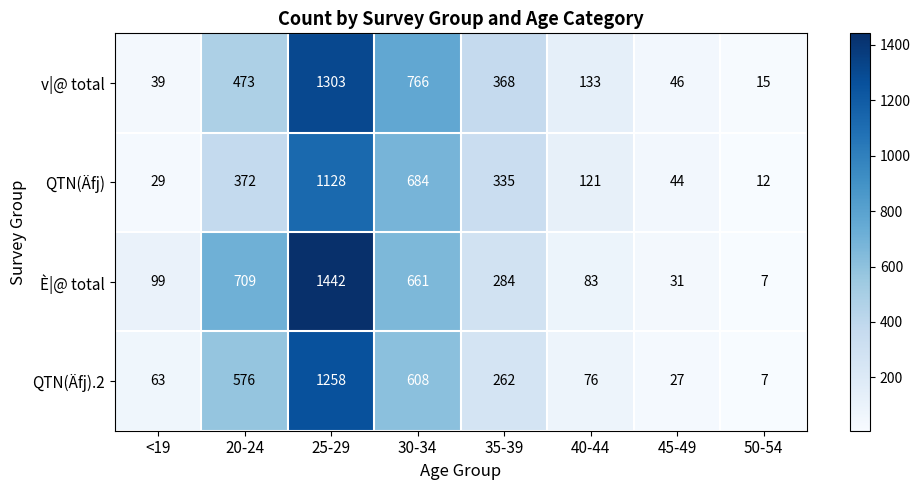

Is it true that È|@ total equals 1442 at 25-29?

True